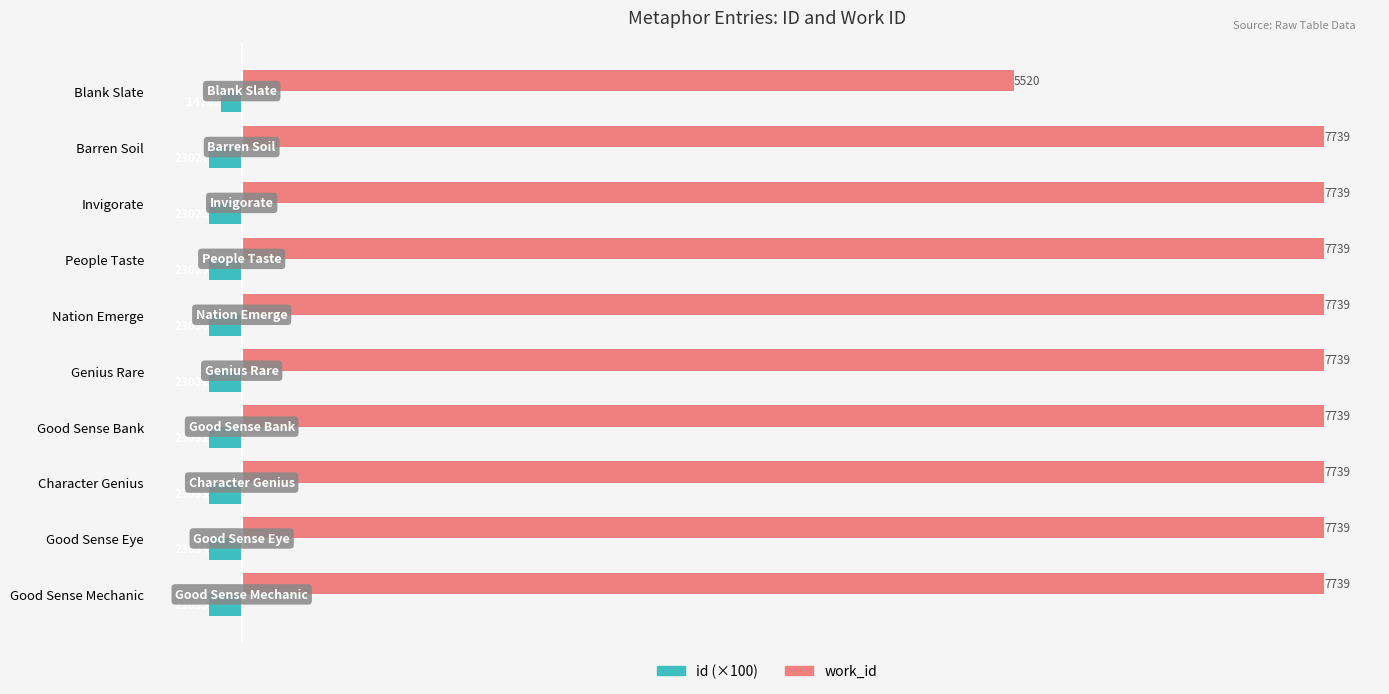

What is the difference between the second highest and minimum values in the work_id series?

2219.0